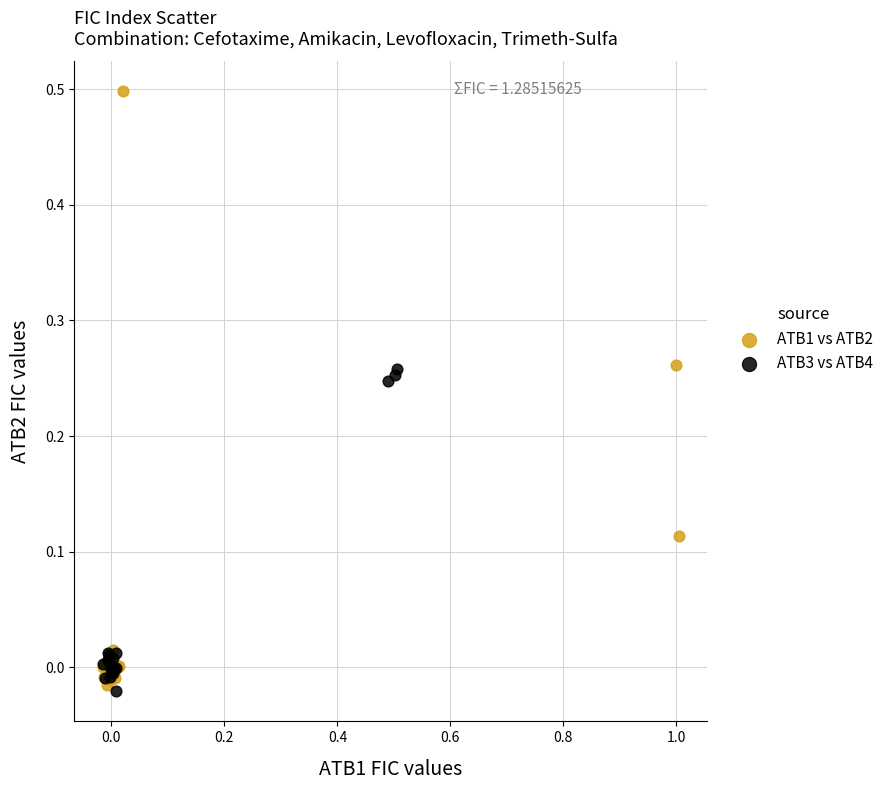

Which series reaches the minimum Y coordinate?

ATB3 vs ATB4